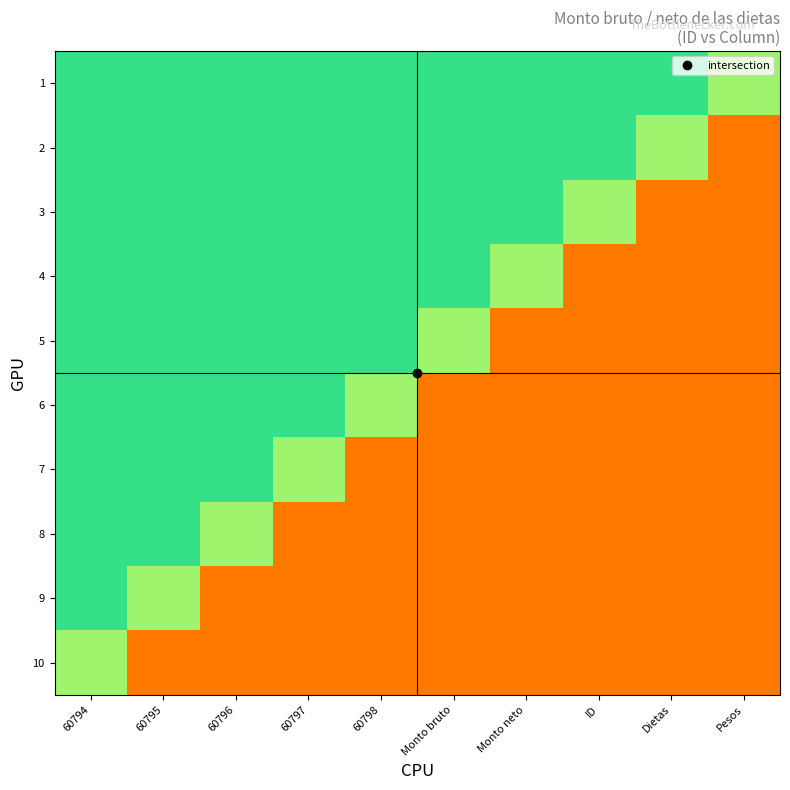

Reading left to right, transcribe all the data shown in this chart.

1: 60794=0.9	60795=0.9	60796=0.9	60797=0.9	60798=0.9	Monto bruto=0.9	Monto neto=0.9	ID=0.9	Dietas=0.9	Pesos=0.7
2: 60794=0.9	60795=0.9	60796=0.9	60797=0.9	60798=0.9	Monto bruto=0.9	Monto neto=0.9	ID=0.9	Dietas=0.7	Pesos=0.3
3: 60794=0.9	60795=0.9	60796=0.9	60797=0.9	60798=0.9	Monto bruto=0.9	Monto neto=0.9	ID=0.7	Dietas=0.3	Pesos=0.3
4: 60794=0.9	60795=0.9	60796=0.9	60797=0.9	60798=0.9	Monto bruto=0.9	Monto neto=0.7	ID=0.3	Dietas=0.3	Pesos=0.3
5: 60794=0.9	60795=0.9	60796=0.9	60797=0.9	60798=0.9	Monto bruto=0.7	Monto neto=0.3	ID=0.3	Dietas=0.3	Pesos=0.3
6: 60794=0.9	60795=0.9	60796=0.9	60797=0.9	60798=0.7	Monto bruto=0.3	Monto neto=0.3	ID=0.3	Dietas=0.3	Pesos=0.3
7: 60794=0.9	60795=0.9	60796=0.9	60797=0.7	60798=0.3	Monto bruto=0.3	Monto neto=0.3	ID=0.3	Dietas=0.3	Pesos=0.3
8: 60794=0.9	60795=0.9	60796=0.7	60797=0.3	60798=0.3	Monto bruto=0.3	Monto neto=0.3	ID=0.3	Dietas=0.3	Pesos=0.3
9: 60794=0.9	60795=0.7	60796=0.3	60797=0.3	60798=0.3	Monto bruto=0.3	Monto neto=0.3	ID=0.3	Dietas=0.3	Pesos=0.3
10: 60794=0.7	60795=0.3	60796=0.3	60797=0.3	60798=0.3	Monto bruto=0.3	Monto neto=0.3	ID=0.3	Dietas=0.3	Pesos=0.3